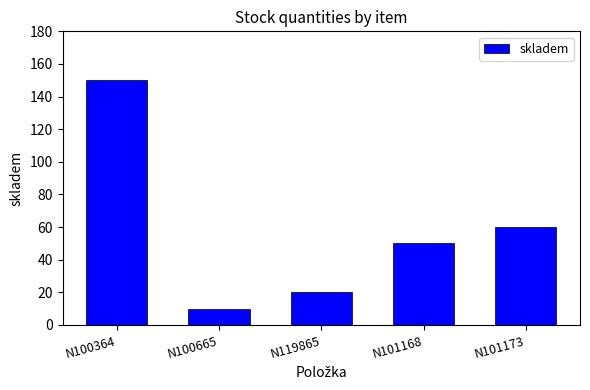

Rank the categories by value from highest to lowest.

N100364, N101173, N101168, N119865, N100665